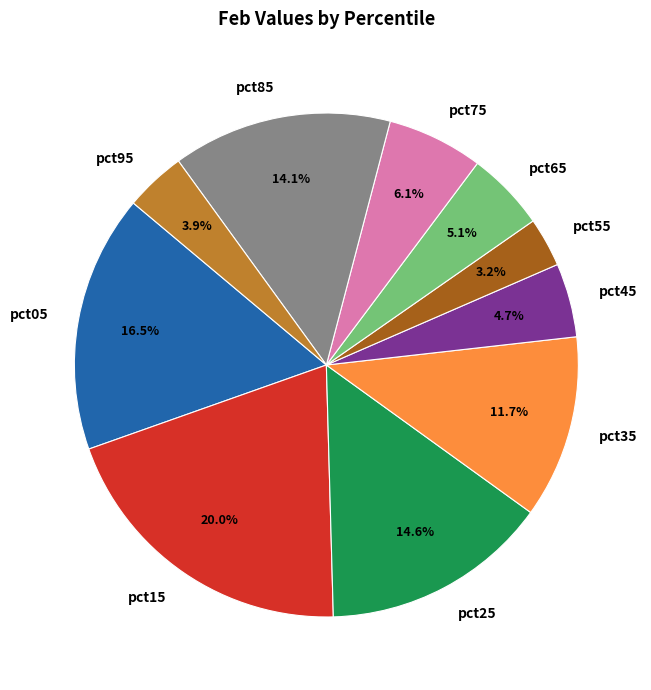

To the nearest percent, what percentage of the pie is pct45?

5%